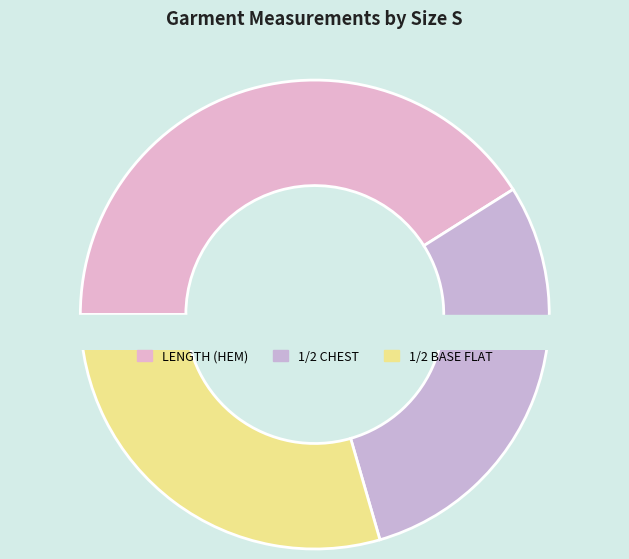

Which slice is the largest?

LENGTH FROM SIDE NECK POINT TO HEM